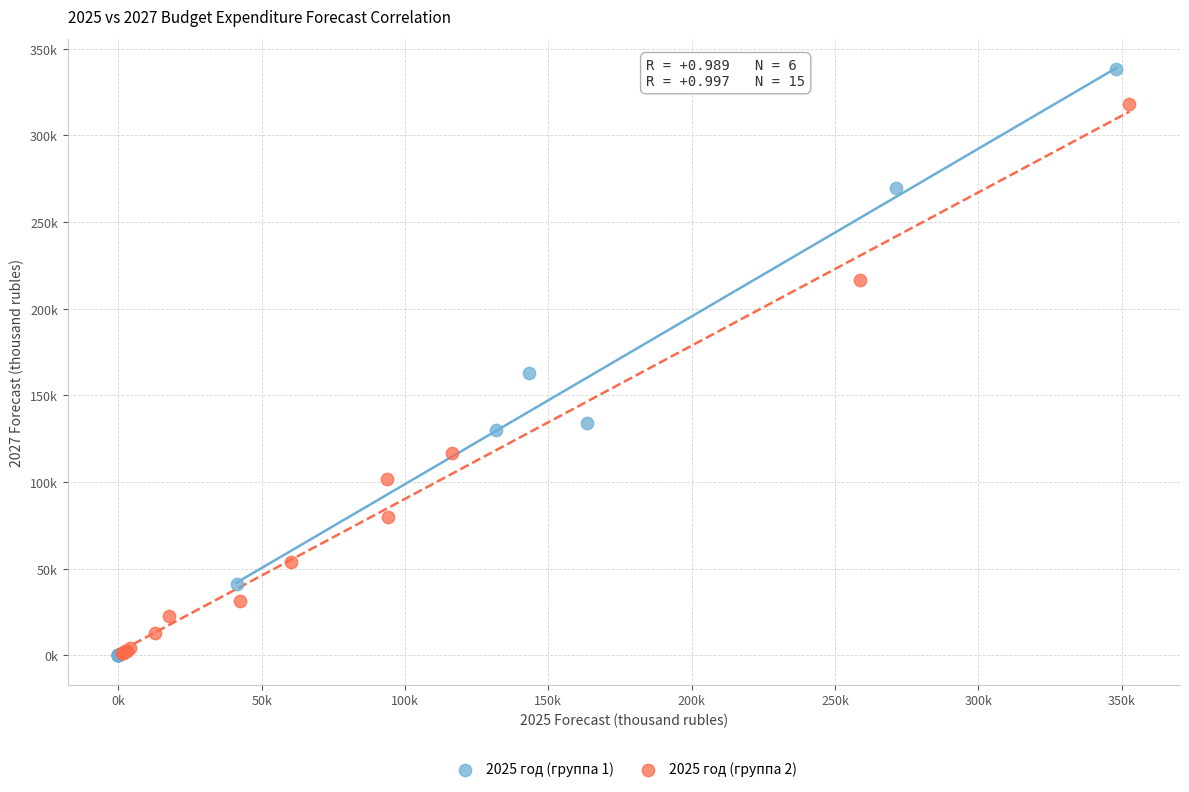

What are all the series names shown in the legend?

2025 год (группа 1), 2025 год (группа 2)